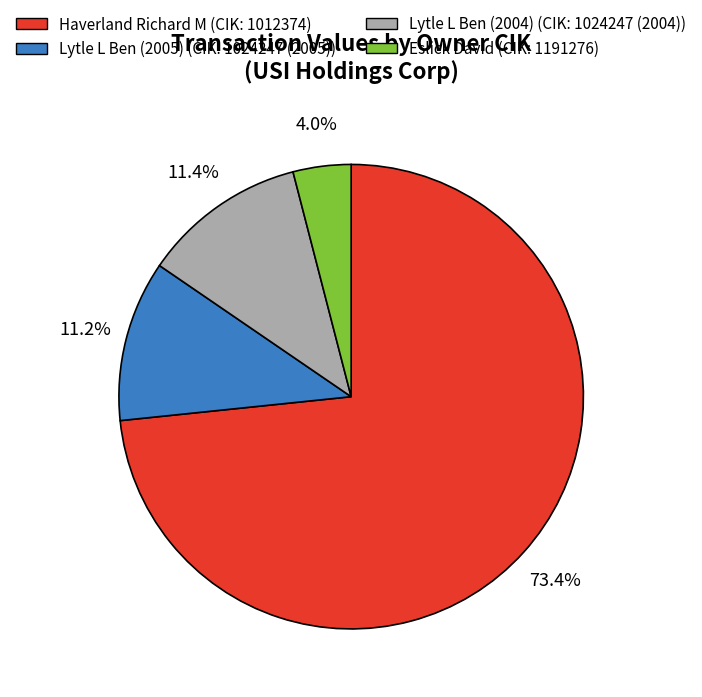

Is there a majority slice in this chart?

Yes